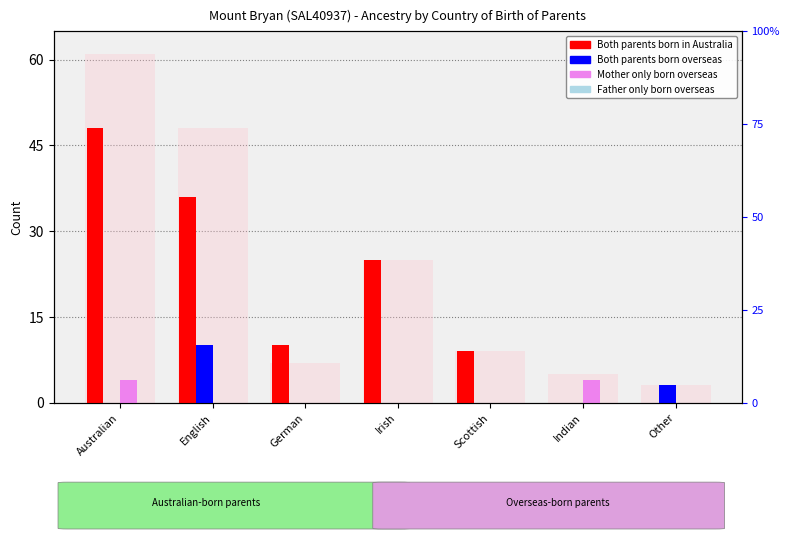

What is the total value across all series at English?

46